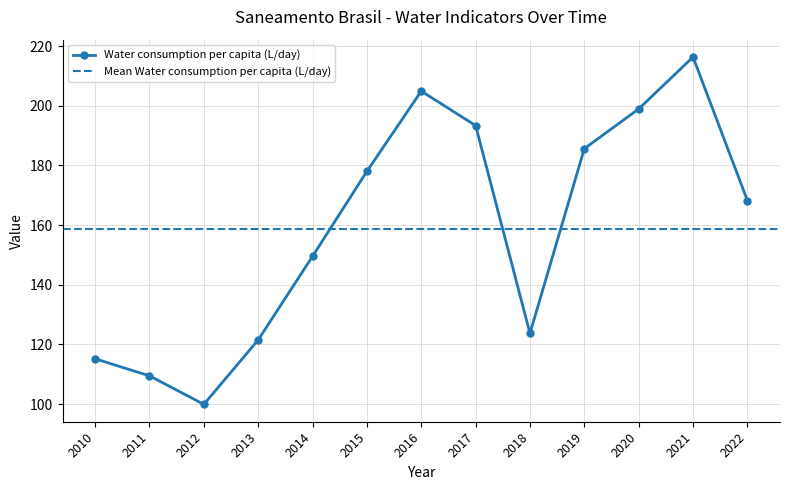

Is it true that the value at 2016 is 278.7?

False